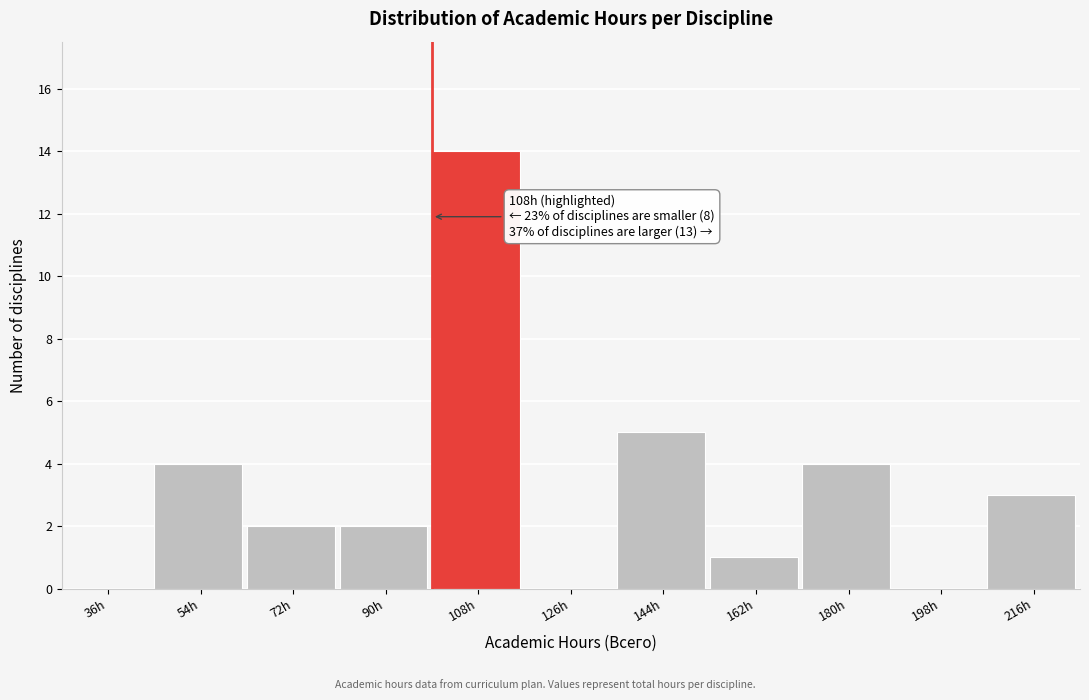

Reading left to right, extract all data points from this chart.

36h=0	54h=4	72h=2	90h=2	108h=14	126h=0	144h=5	162h=1	180h=4	198h=0	216h=3